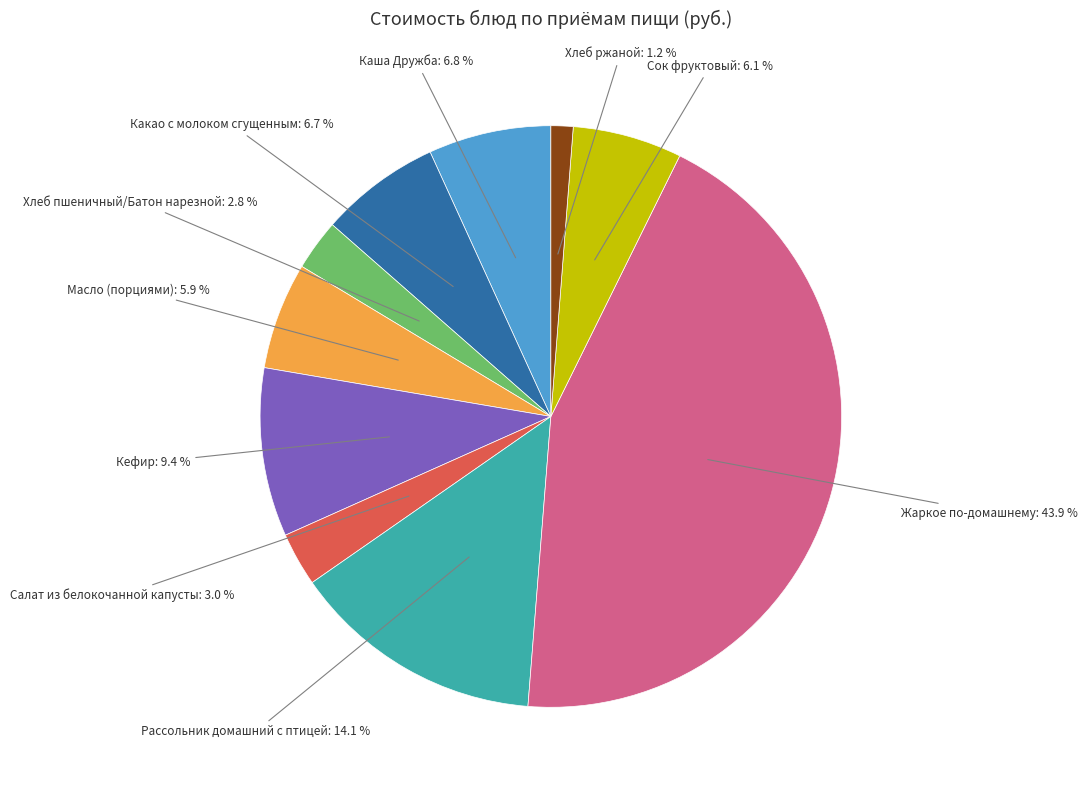

Is there a majority slice in this chart?

No